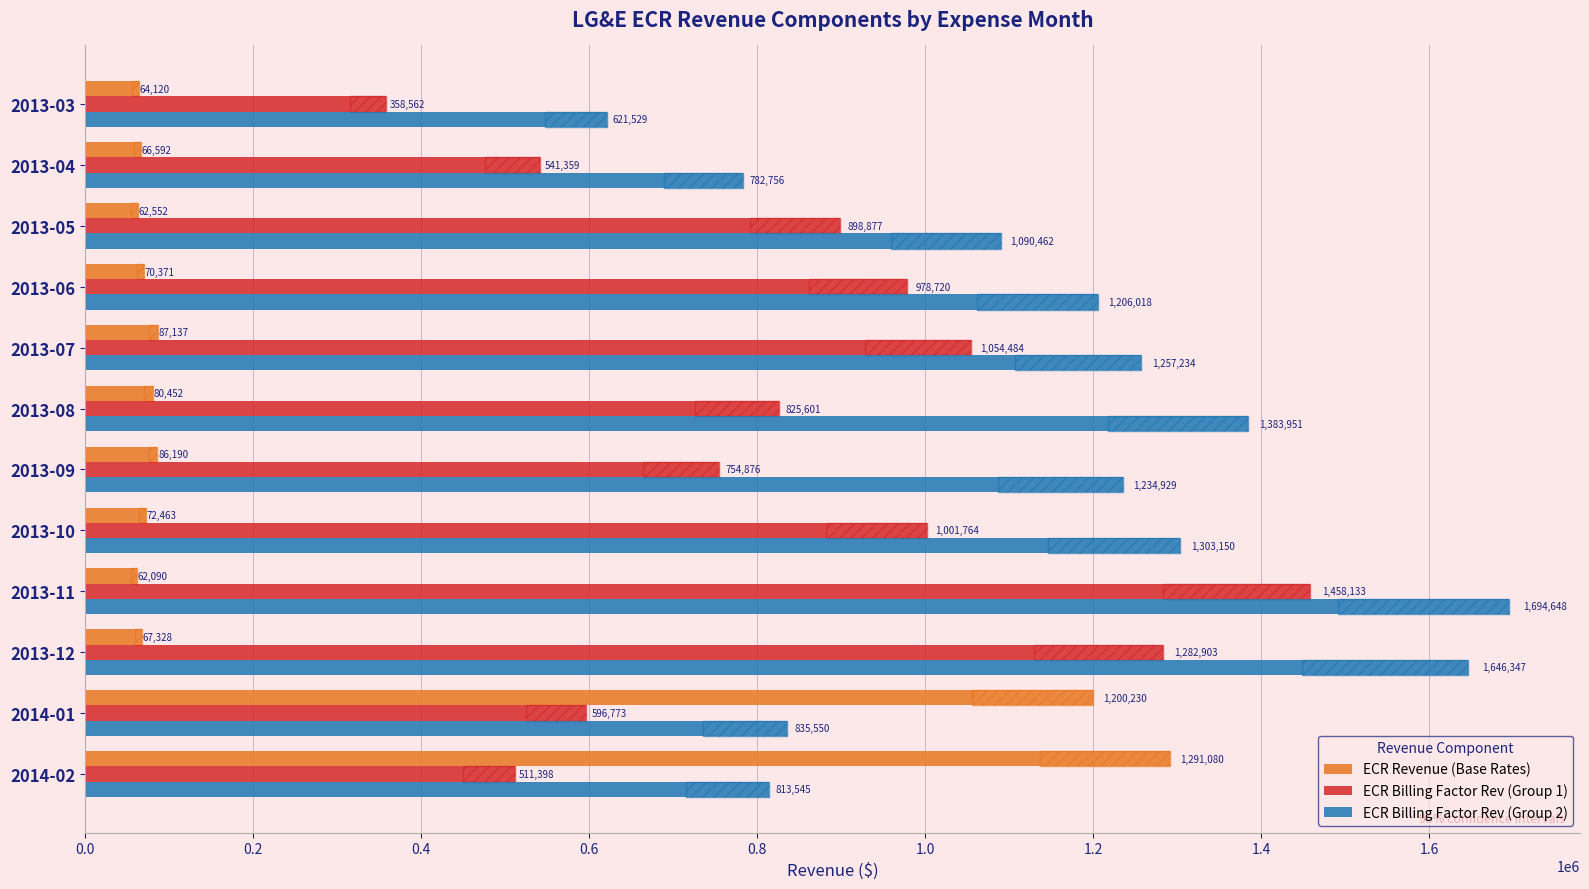

The ECR Revenue (Base Rates) series shows 1200230.0 at 2014-01. True or false?

True